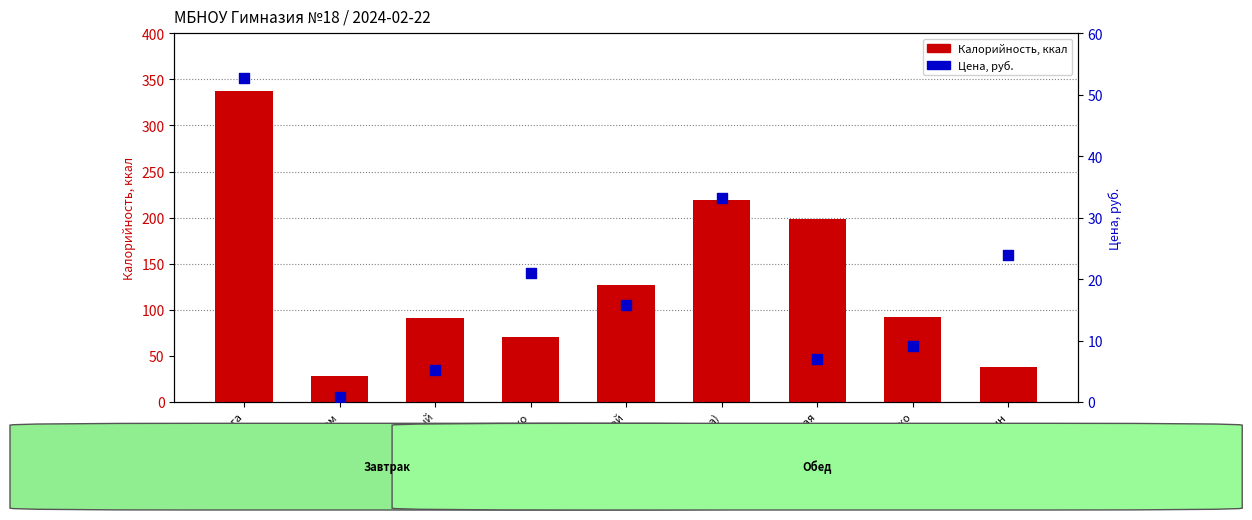

Which series reaches the maximum Y coordinate?

Калорийность